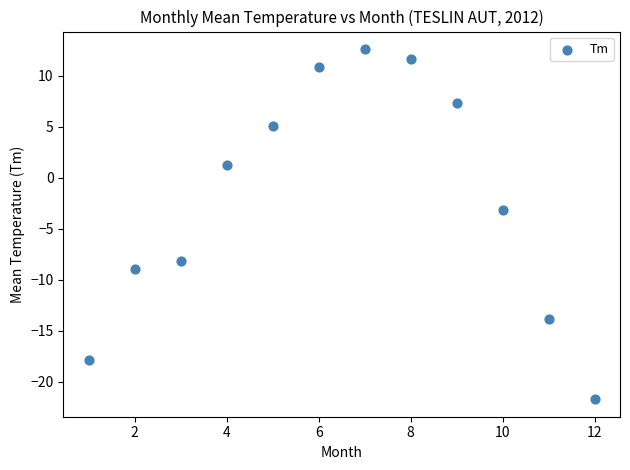

What is the range of X values (max minus min)?

11.0